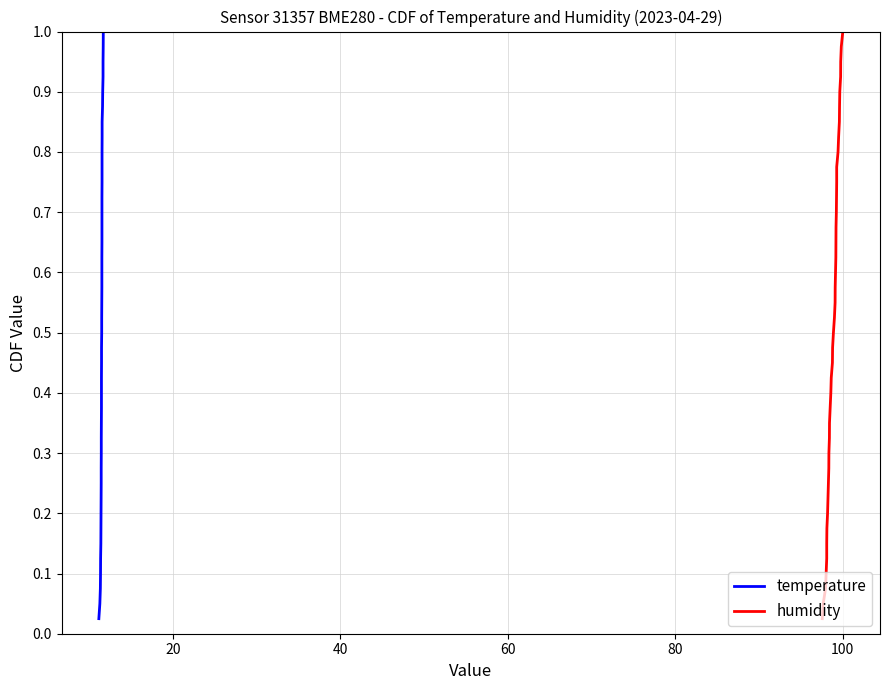

True or false: humidity and temperature cross at least once.

False